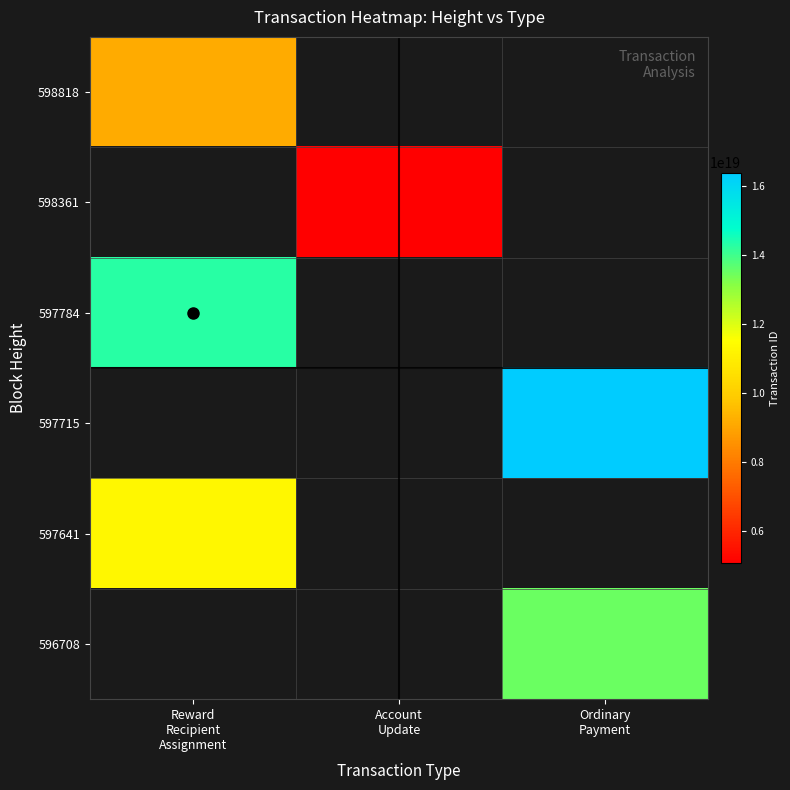

At which category does the chart reach its peak across all series?

Ordinary
Payment